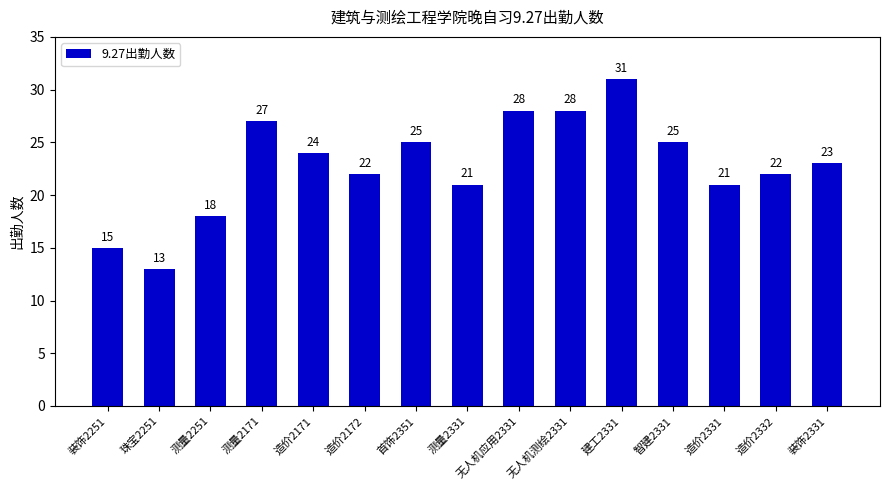

What is the change in value from 测量2331 to 无人机测绘2331?

+7